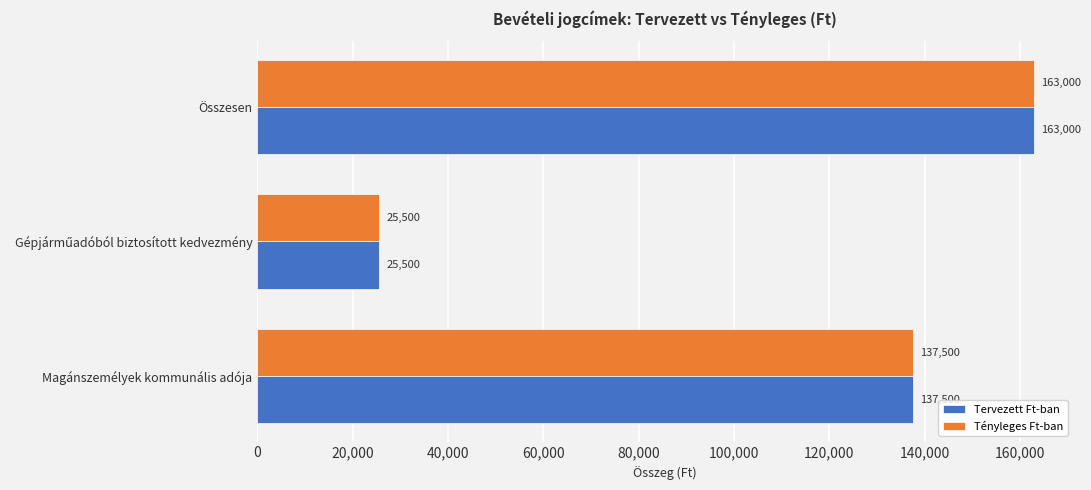

What is the maximum value for Tényleges Ft-ban?

163000